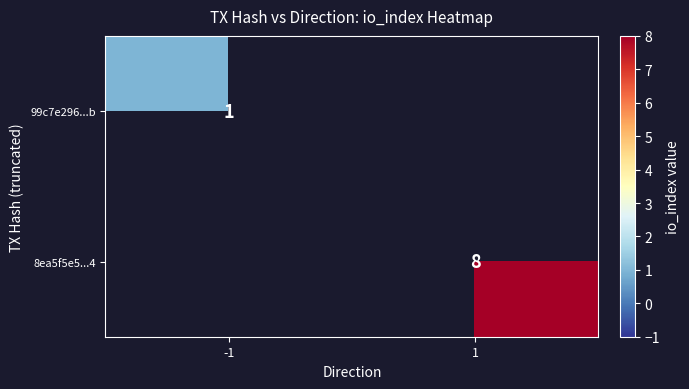

Which has a higher value, -1 or 1?

1